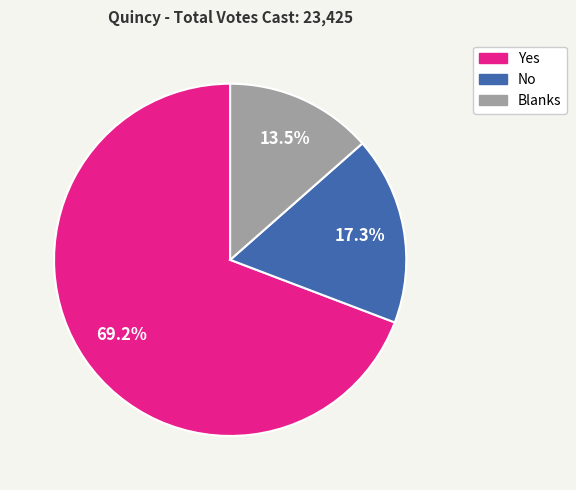

The Yes slice represents 63% of the pie. True or false?

False